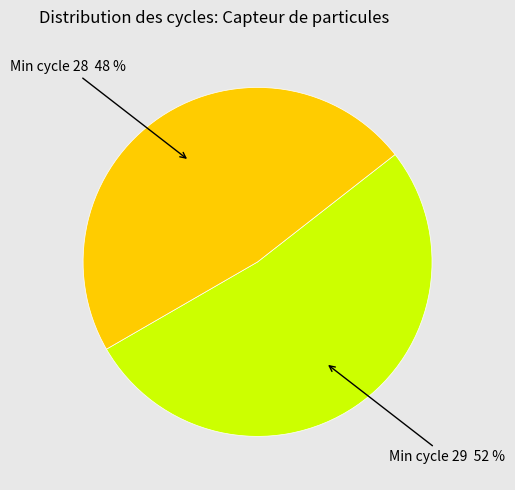

Is it true that Min cycle 28 48 % is 48% of the pie?

True